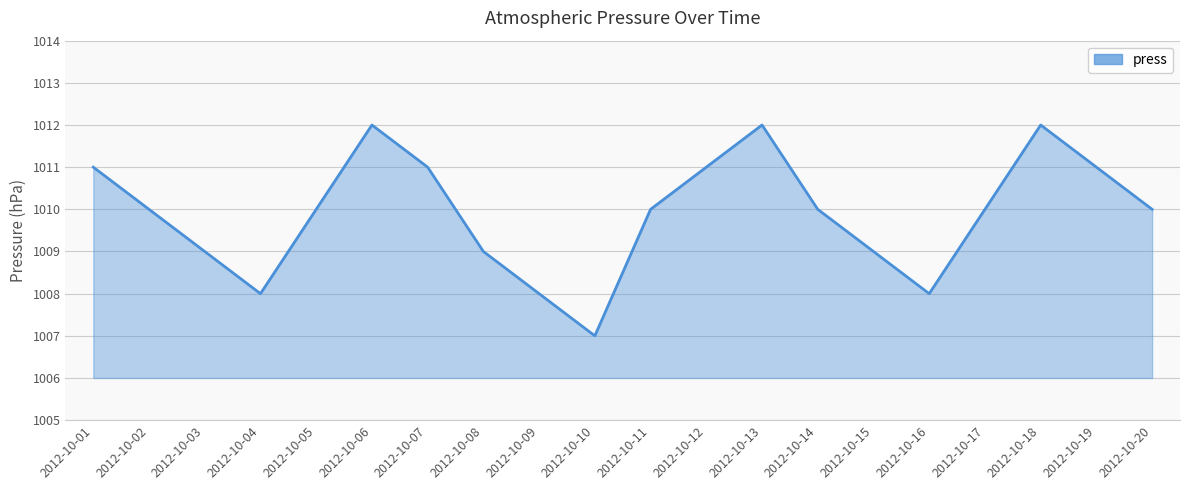

True or false: the data has more than 2 interior local peaks.

True